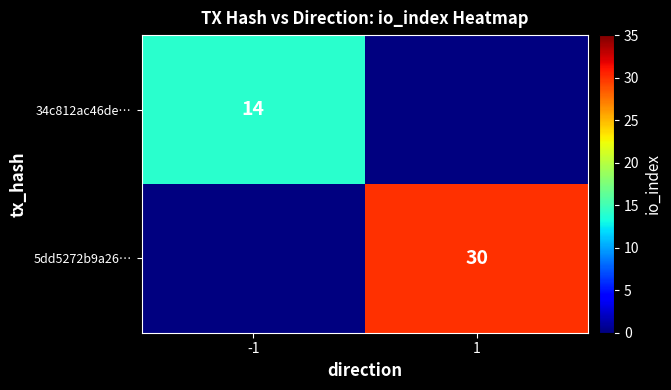

The 5dd5272b9a26… series shows 30 at 1. True or false?

True